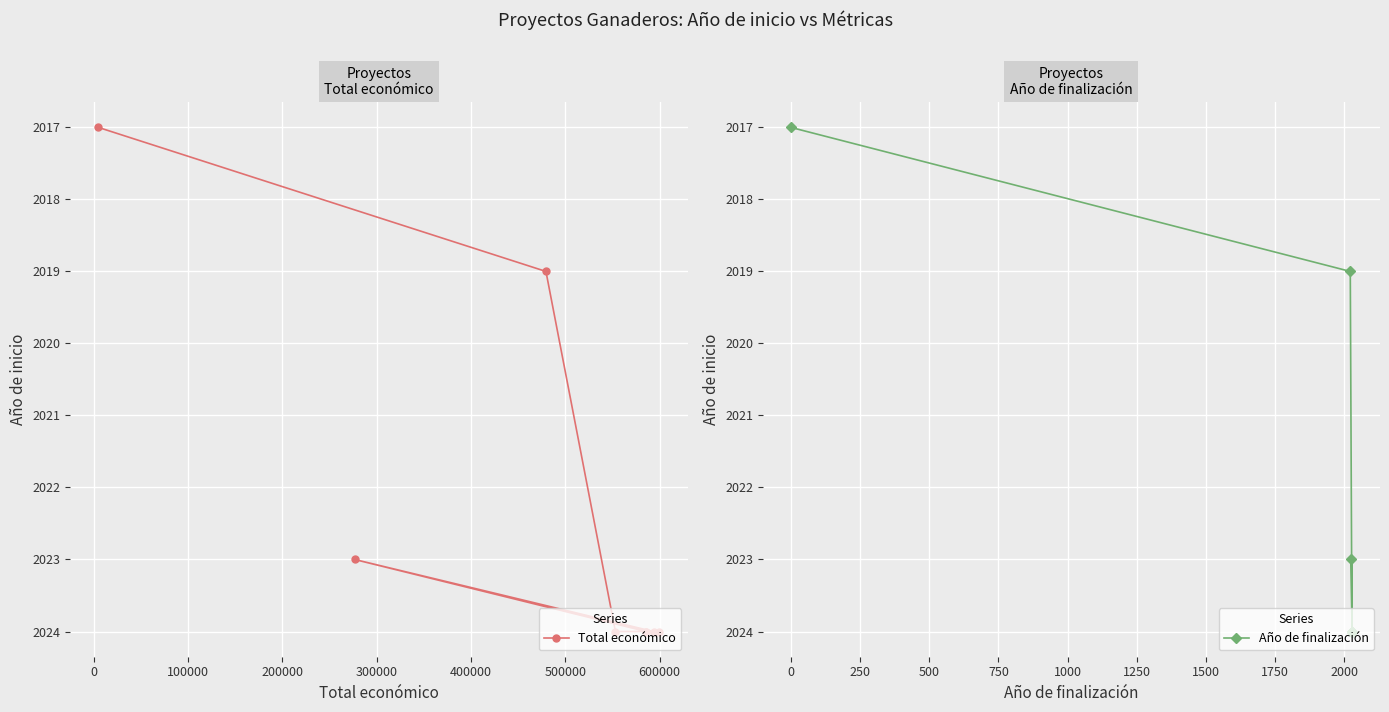

What is the value of the Total económico point at the 3rd from the left?

2019